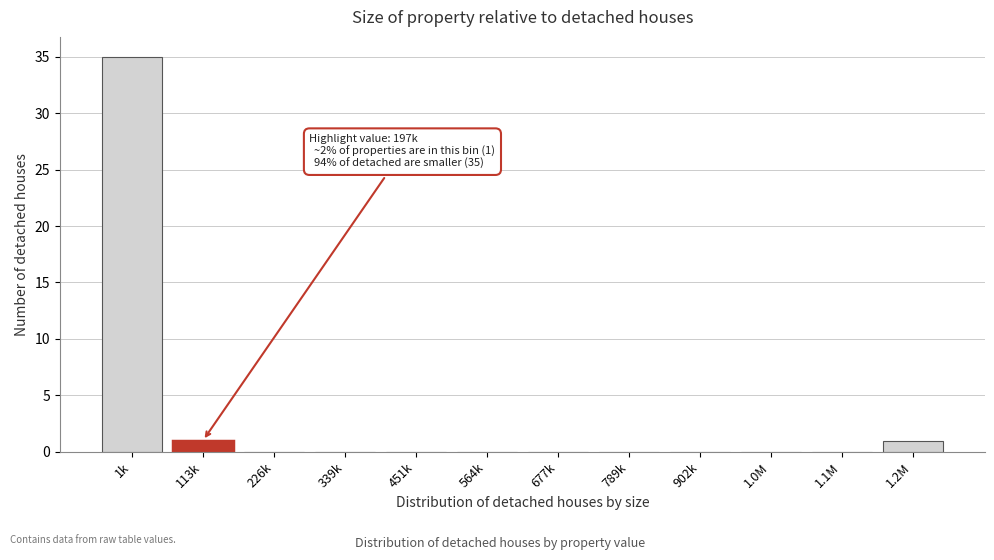

Reading left to right, transcribe all the data shown in this chart.

1k=35	113k=1	226k=0	339k=0	451k=0	564k=0	677k=0	789k=0	902k=0	1.0M=0	1.1M=0	1.2M=1